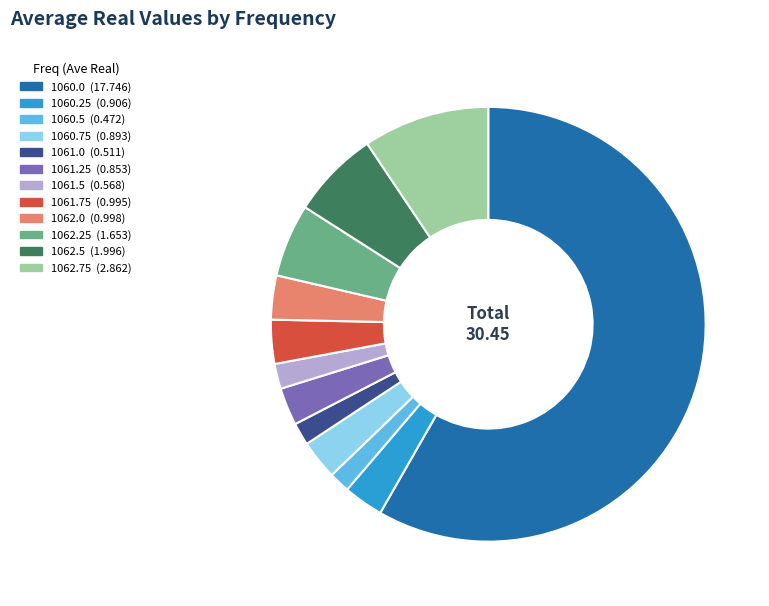

Do 1062.5 and 1061.5 together represent more than half of the pie?

No